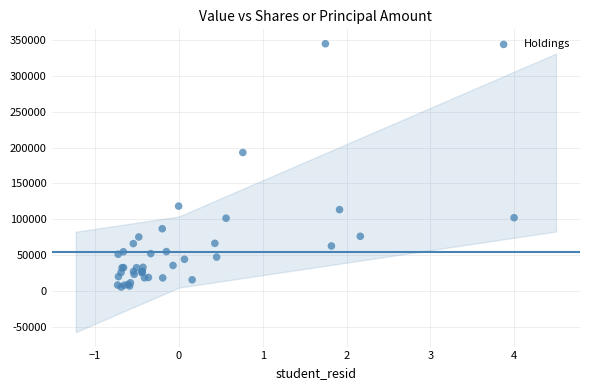

What Y value in the scatter plot is closest to 175269?

193225